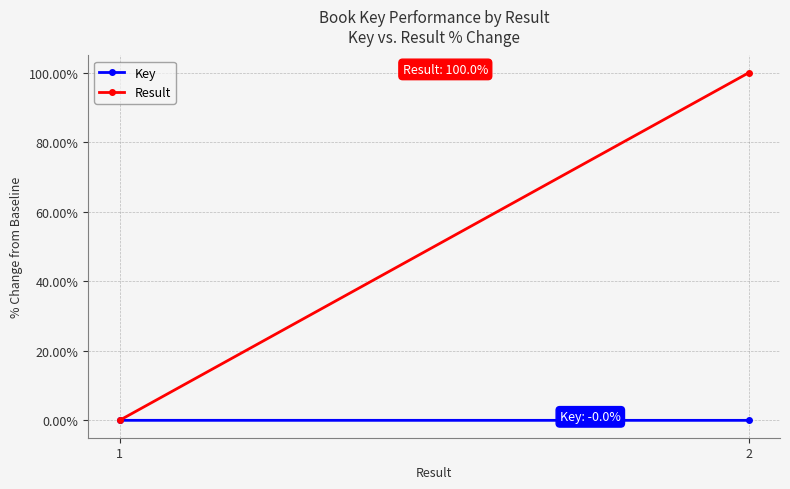

How many lines are shown in the chart?

2